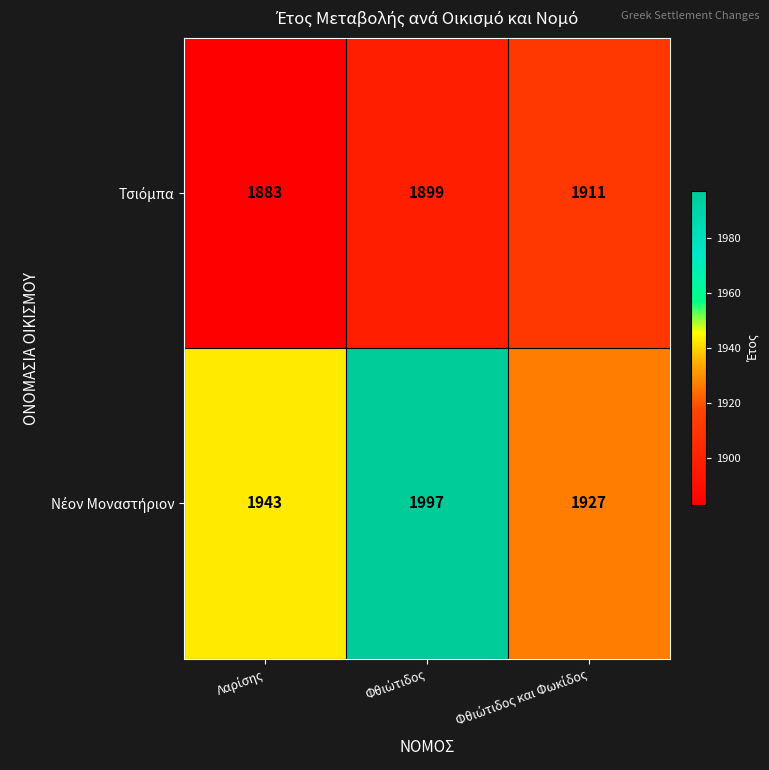

At how many categories does at least one series exceed 1899?

3